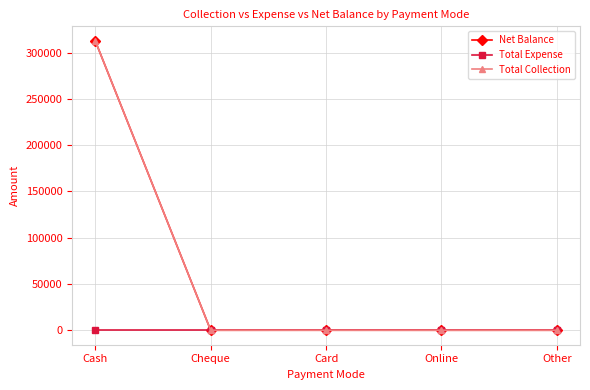

True or false: Net Balance has more than 1 interior local peaks.

False